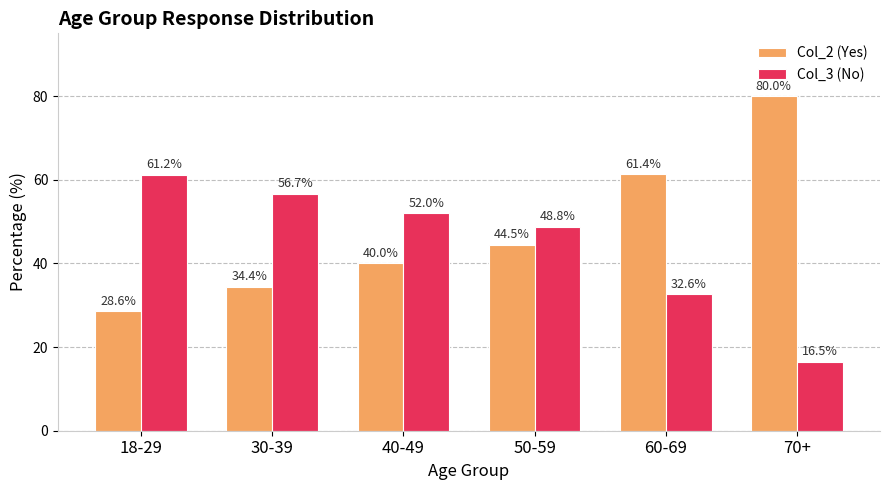

What is the difference between the highest and lowest values at 60-69?

28.8